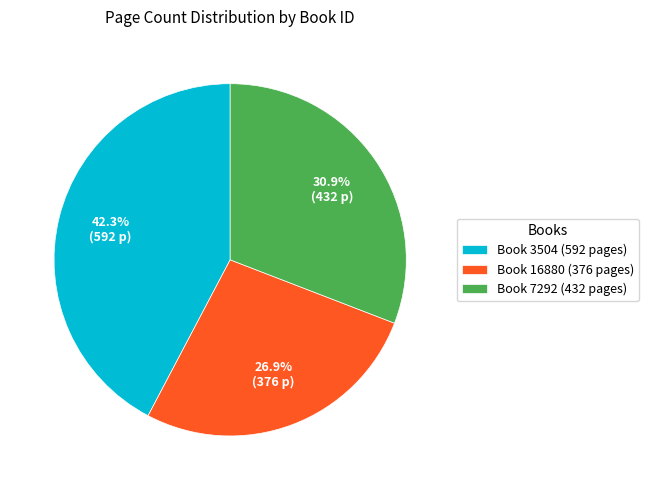

Is there a majority slice in this chart?

No